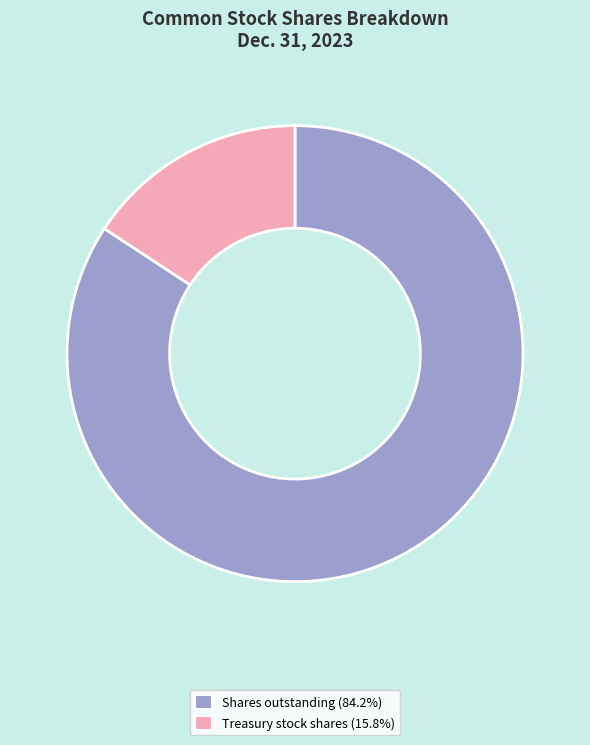

Which category has the smallest portion of the pie?

Treasury stock shares